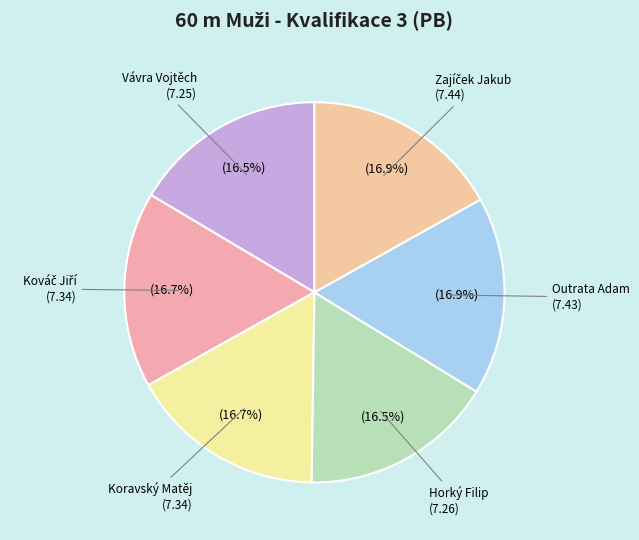

How many slices are in this pie chart?

6